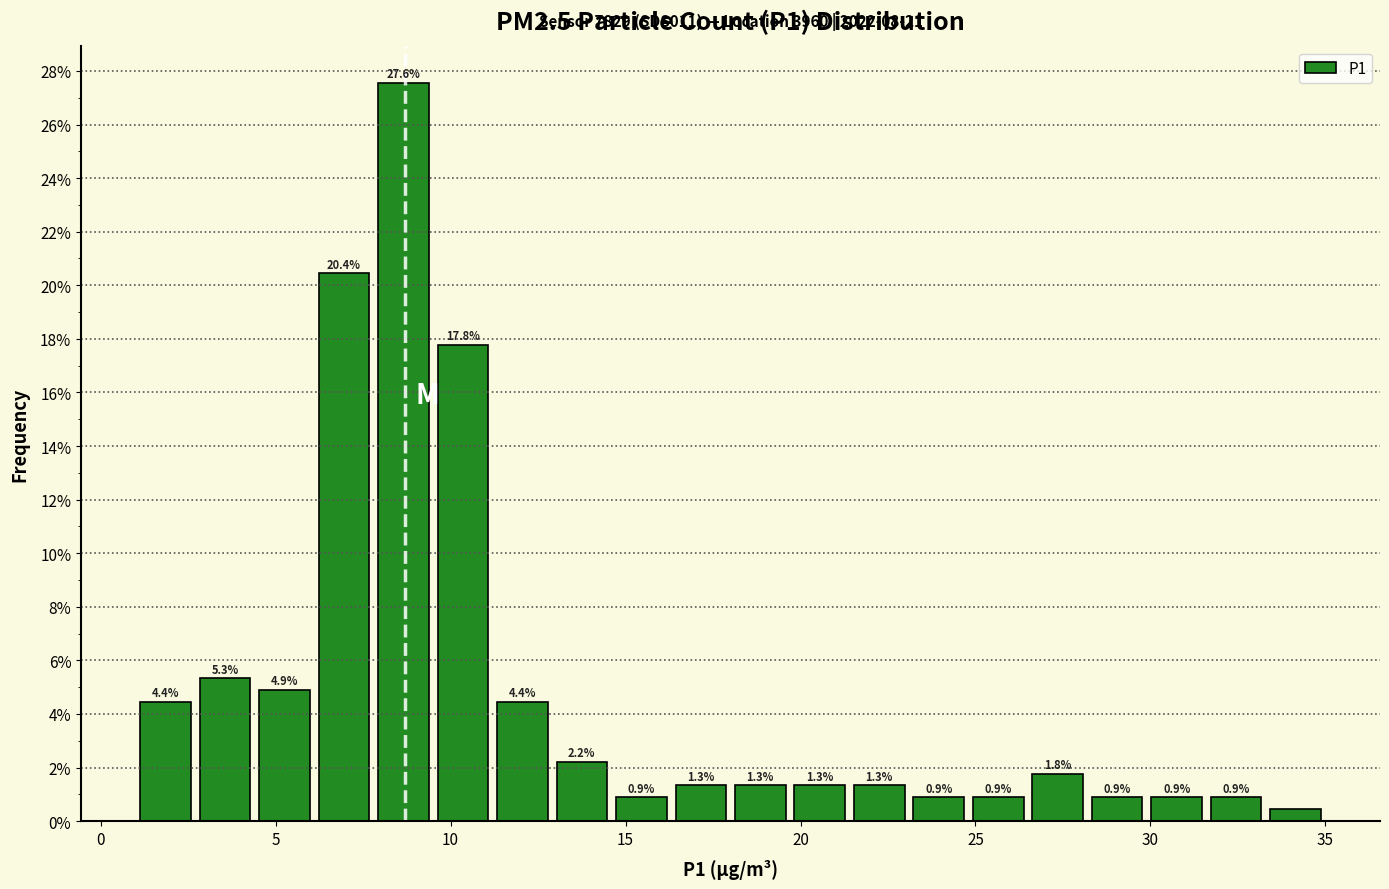

Read against the x-axis, roughly where is the centre of the tallest bar?

8.5